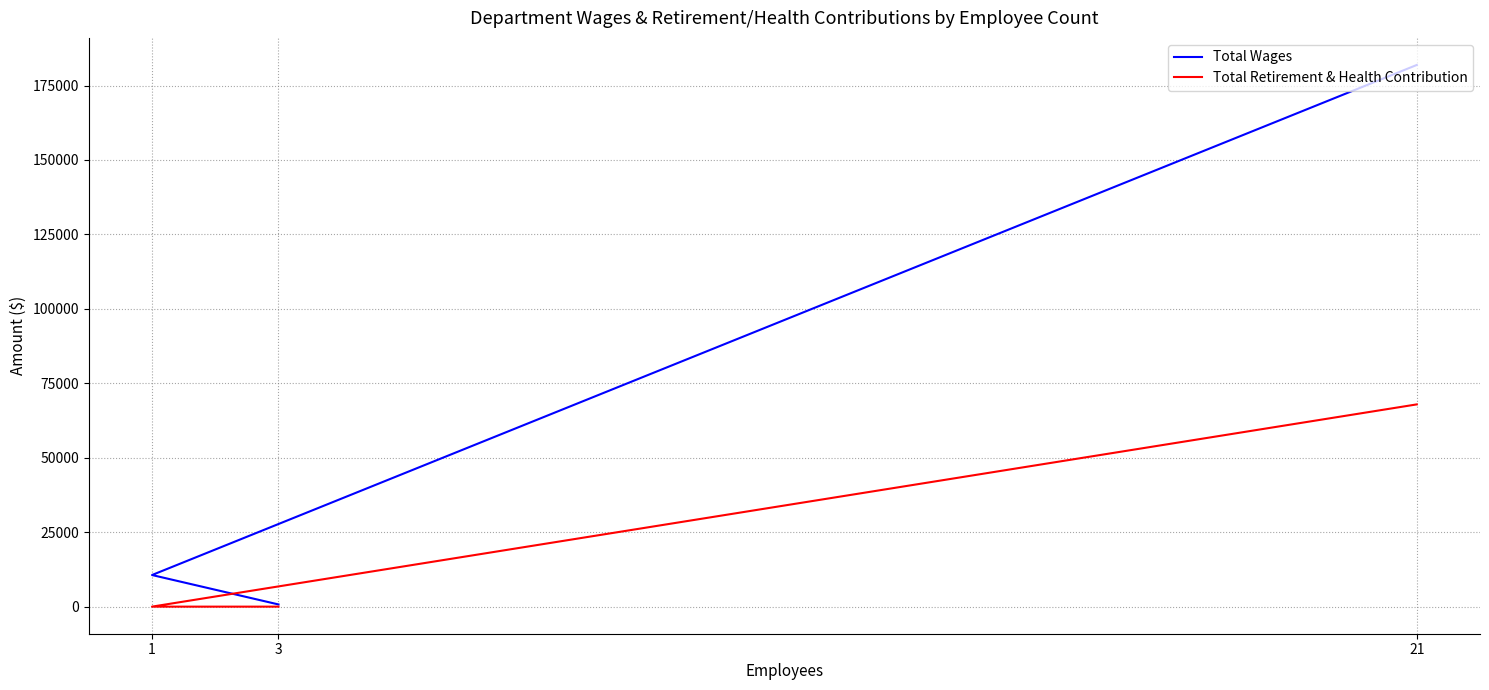

What is the total value across all series at 1?

10618